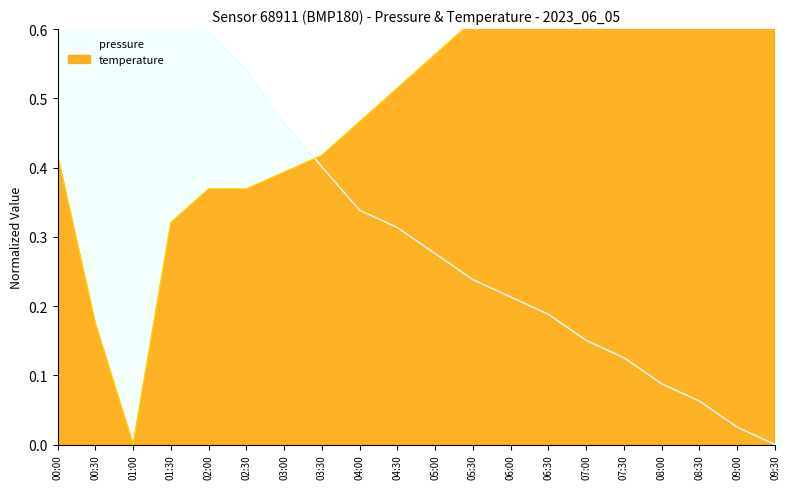

True or false: temperature and pressure cross at least once.

True